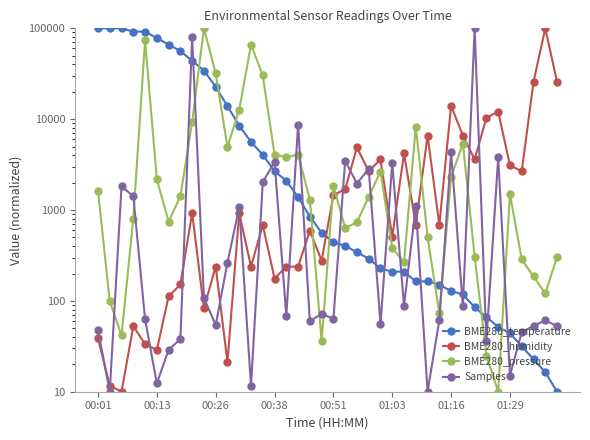

What is the difference between the maximum and minimum values in the Samples series?

99990.0